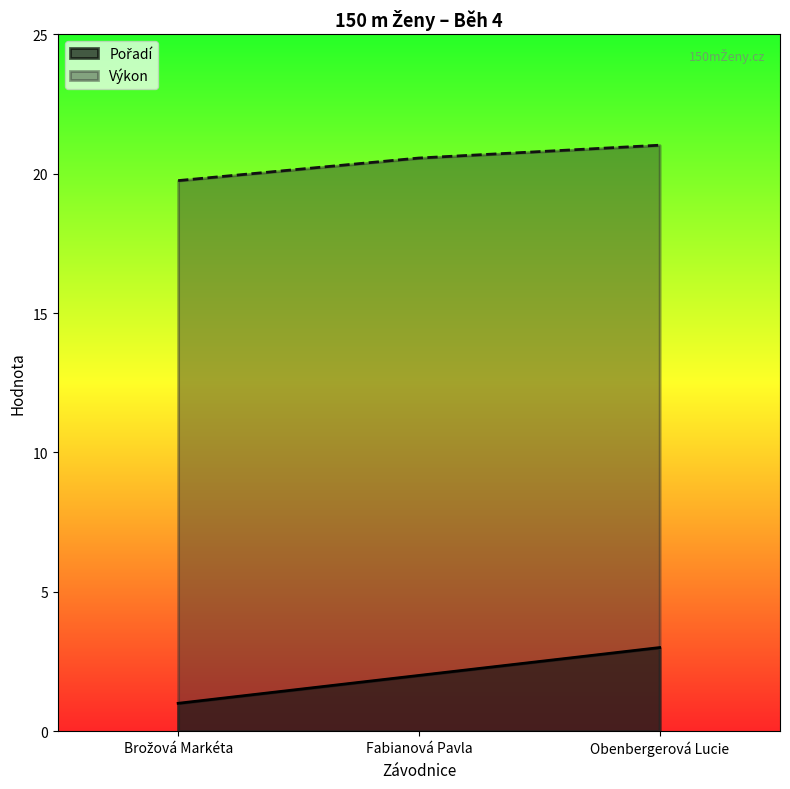

What is the minimum value shown in the chart?

1.0